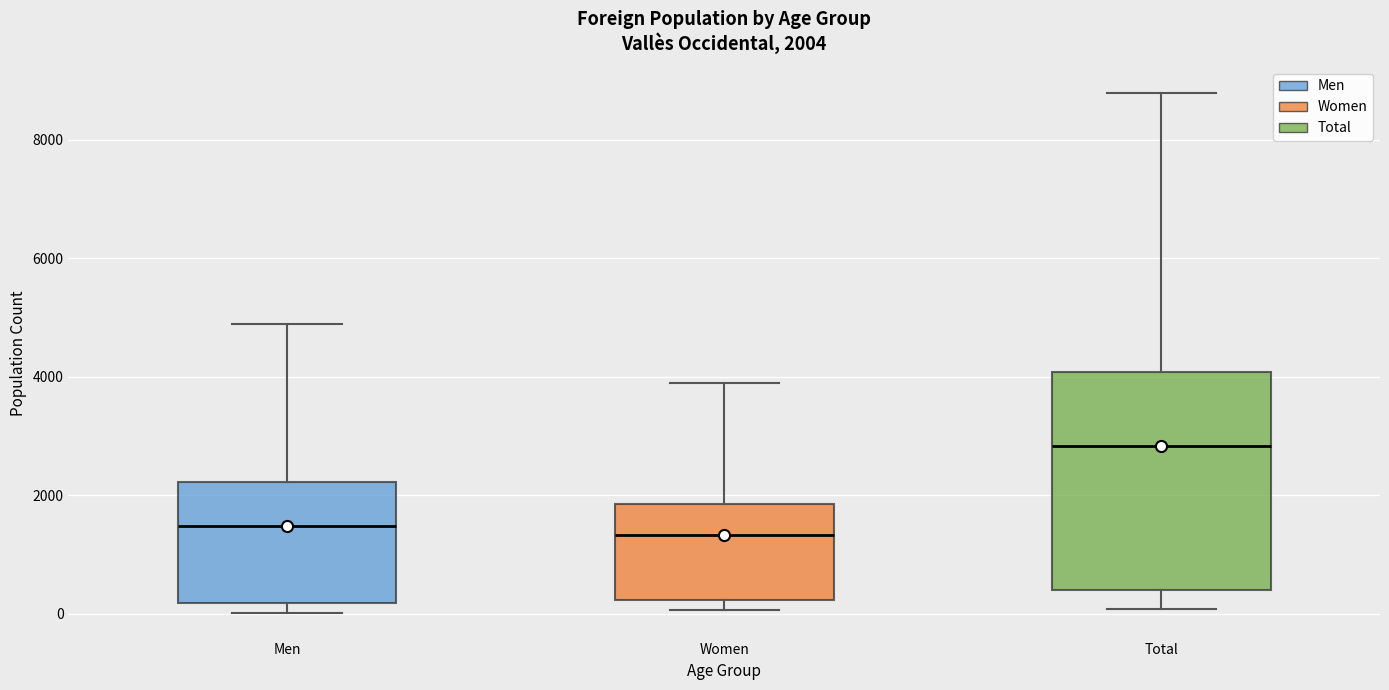

Which box is the tallest, from its lower edge to its upper edge?

Total